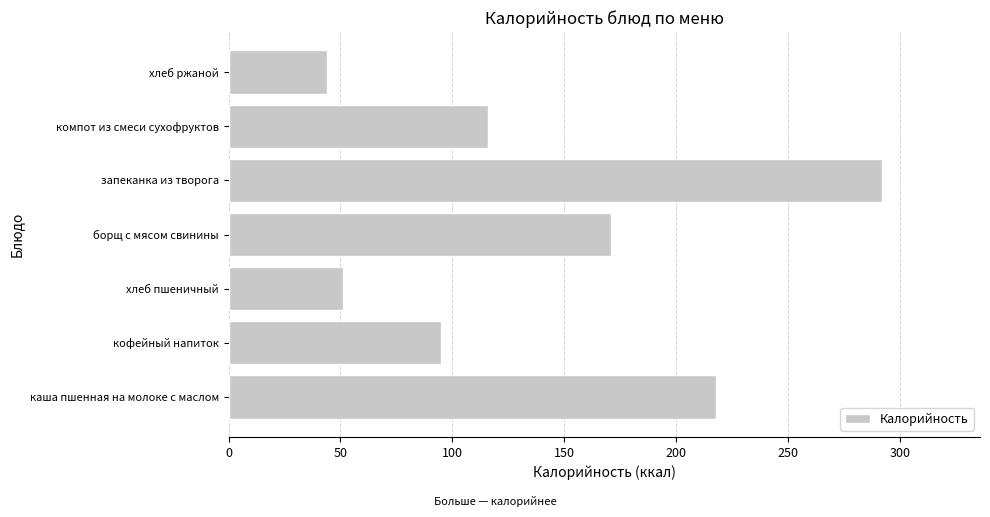

List the labels in order of value, smallest first.

хлеб ржаной, хлеб пшеничный, кофейный напиток, компот из смеси сухофруктов, борщ с мясом свинины, каша пшенная на молоке с маслом, запеканка из творога